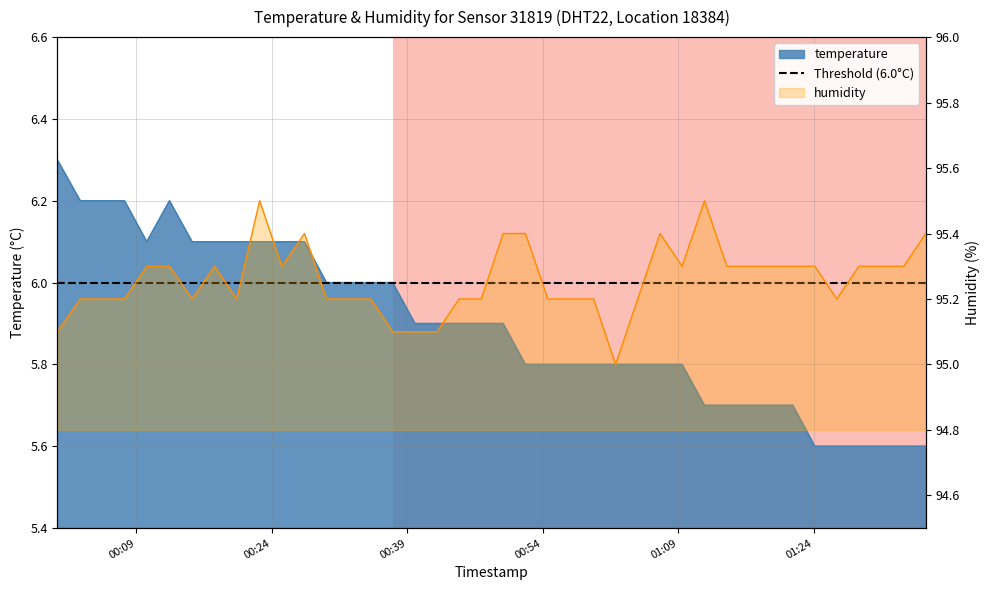

How many humidity values are between 95 and 96?

40